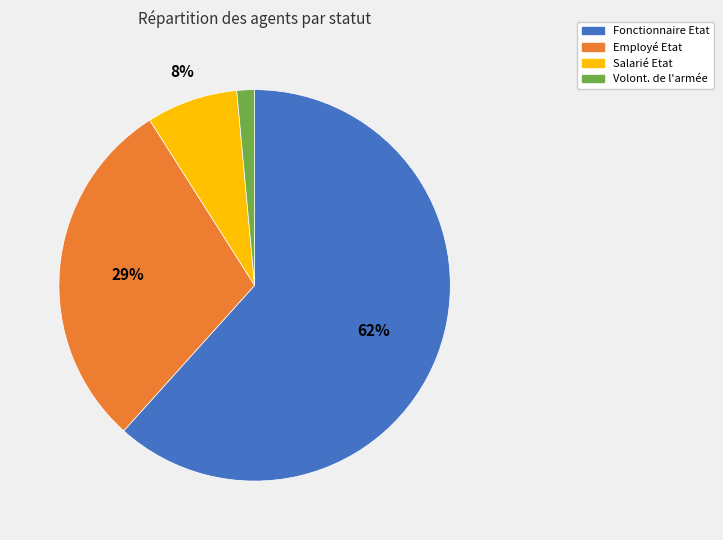

Is it true that Fonctionnaire Etat is 68% of the pie?

False